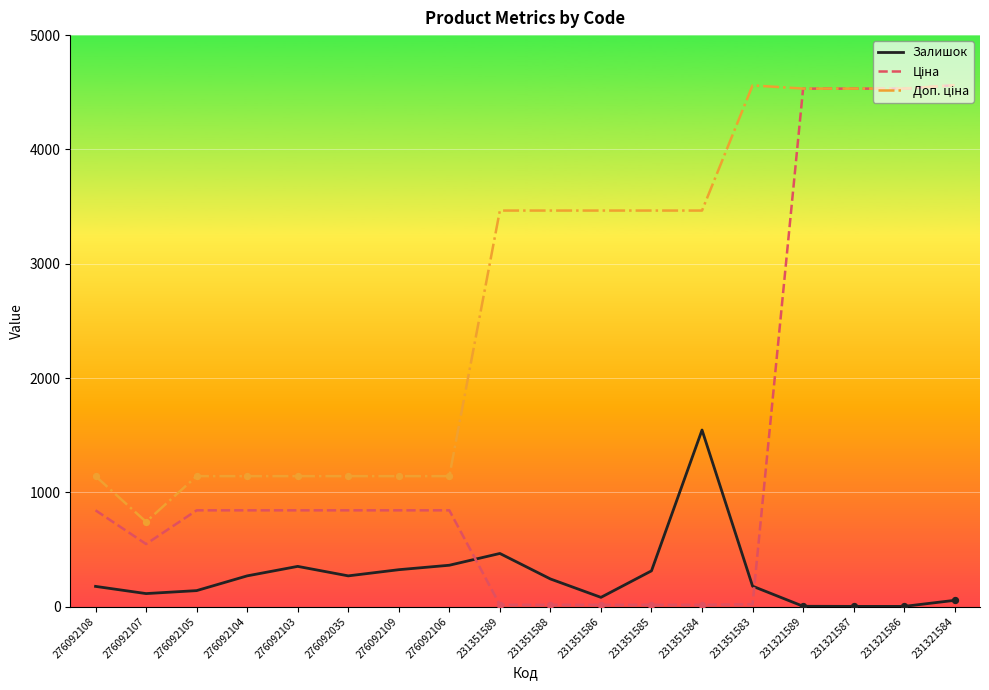

What is the difference between the highest and lowest values at 276092107?

628.0